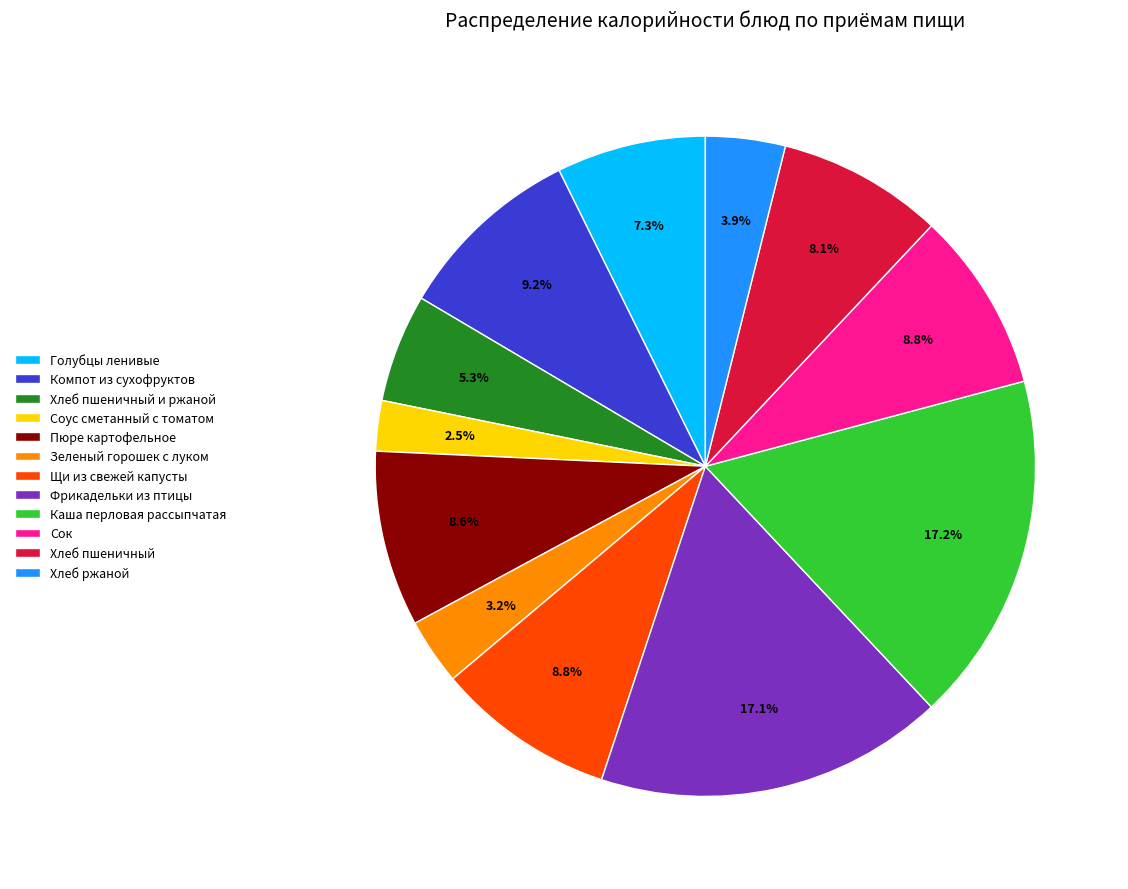

Which category has the smallest portion of the pie?

Соус сметанный с томатом